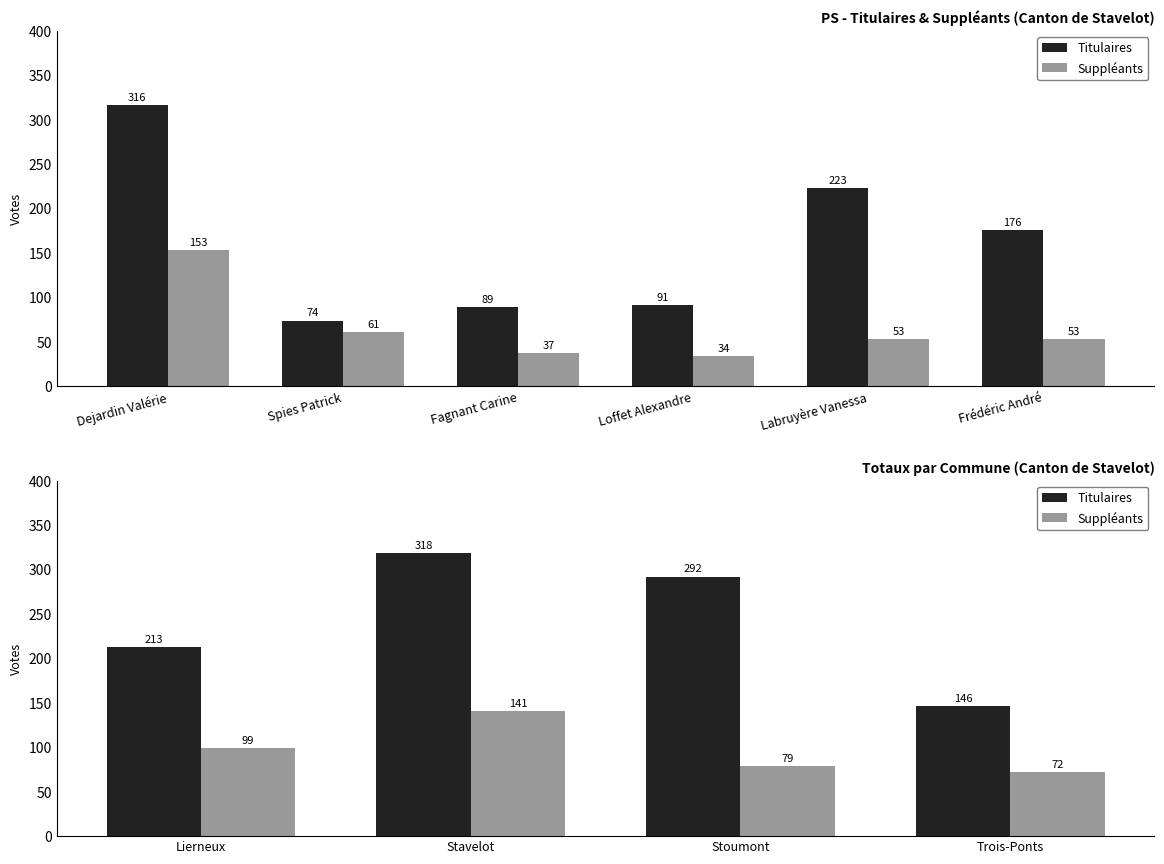

Which series has the widest spread of values?

Titulaires